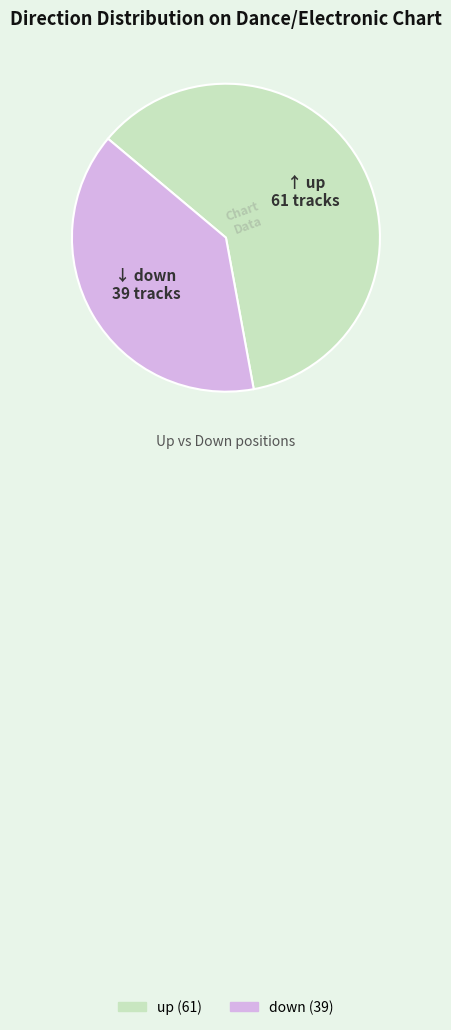

Approximately how many times larger is the value at down compared to up?

0.6